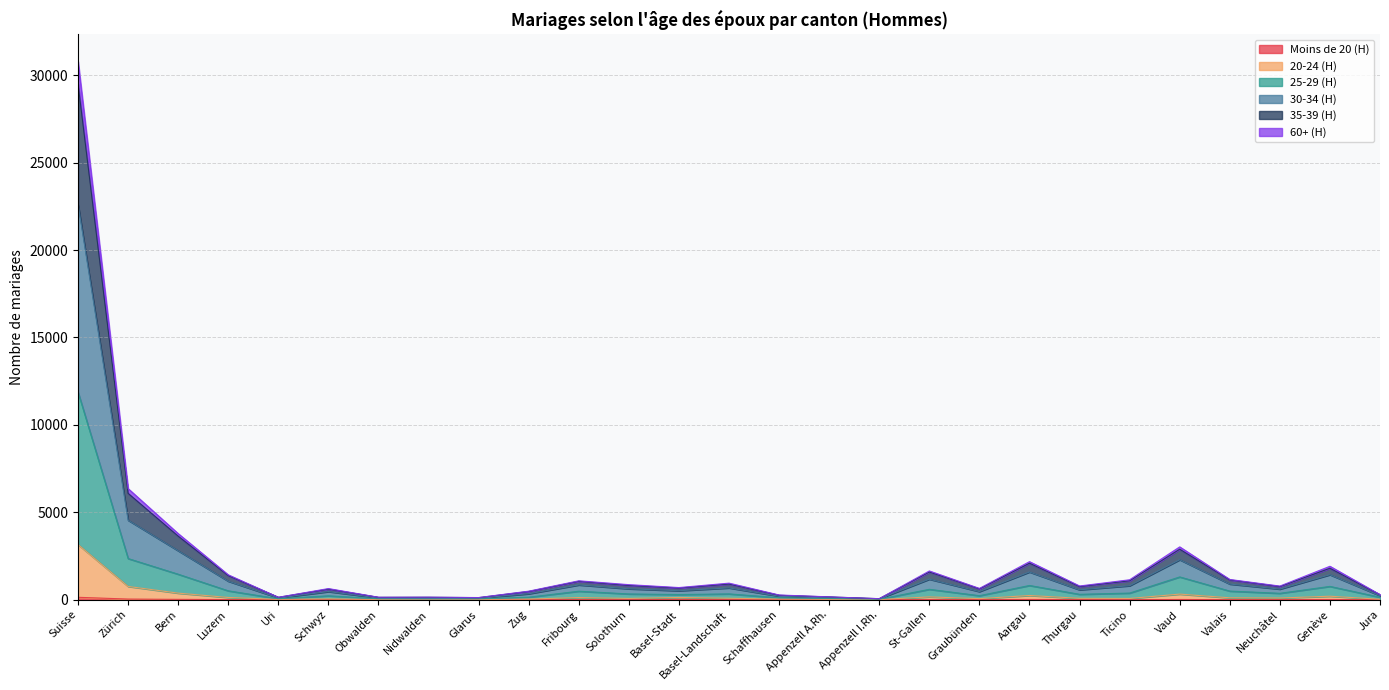

True or false: 30-34 (H) has more than 1 interior local peaks.

True